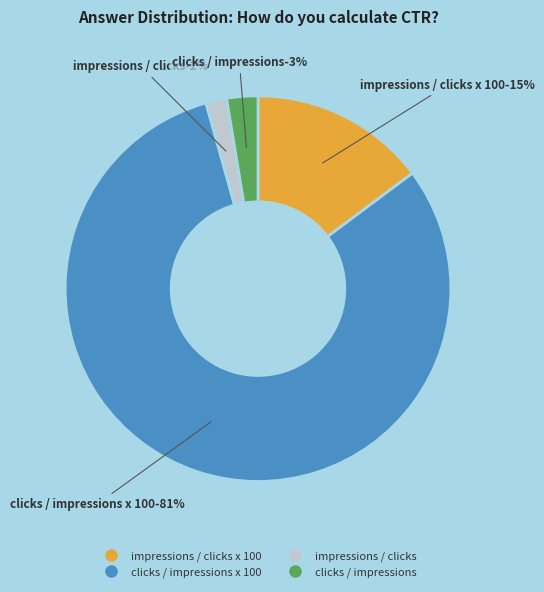

How many segments does this pie chart have?

4